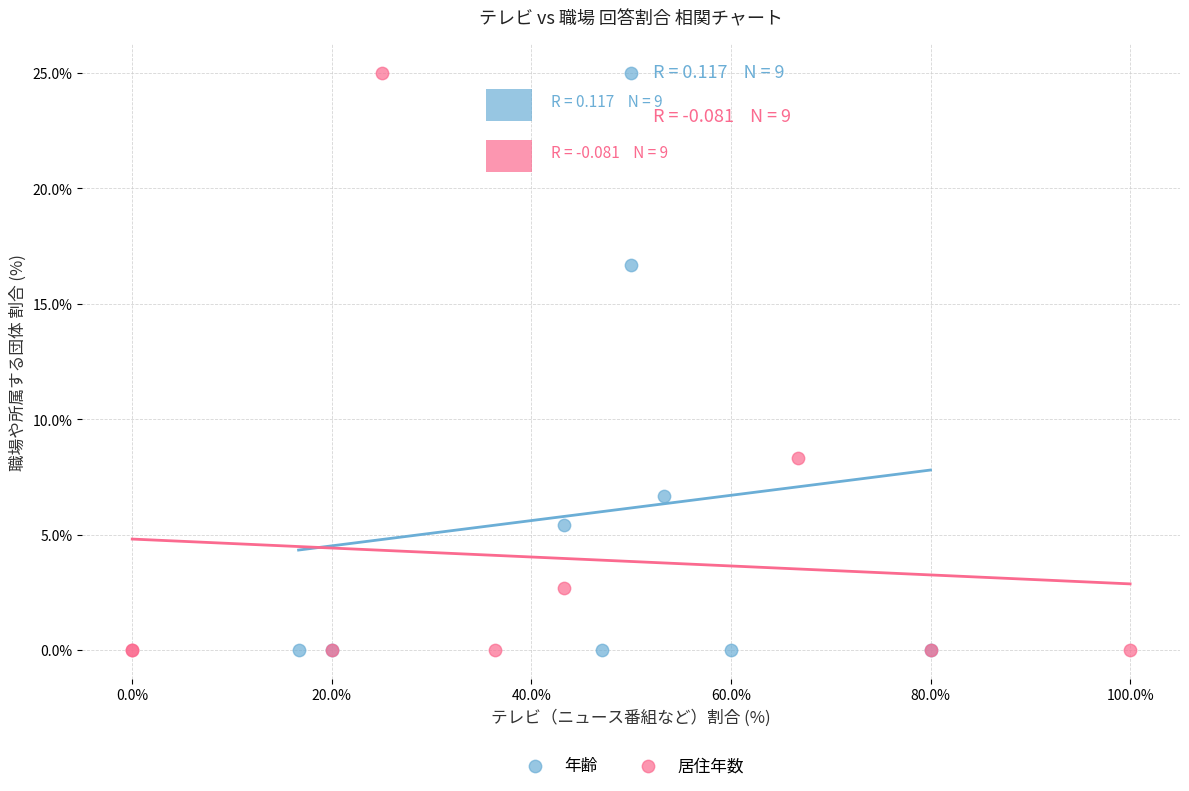

What are all the series names shown in the legend?

年齢, 居住年数